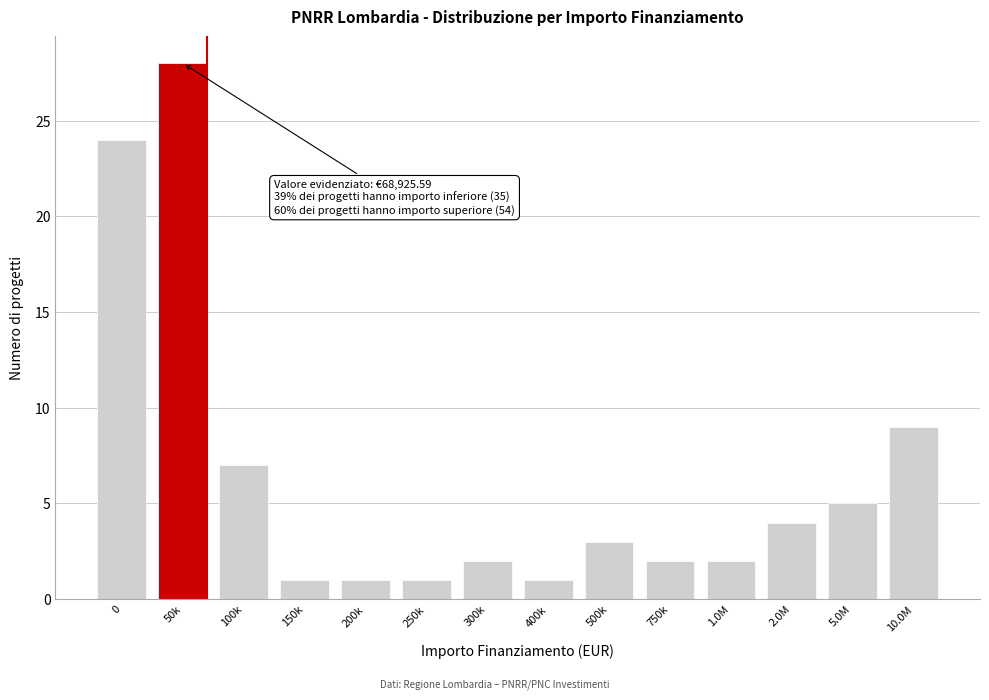

Reading left to right, what are all the values shown in this chart?

24	28	7	1	1	1	2	1	3	2	2	4	5	9